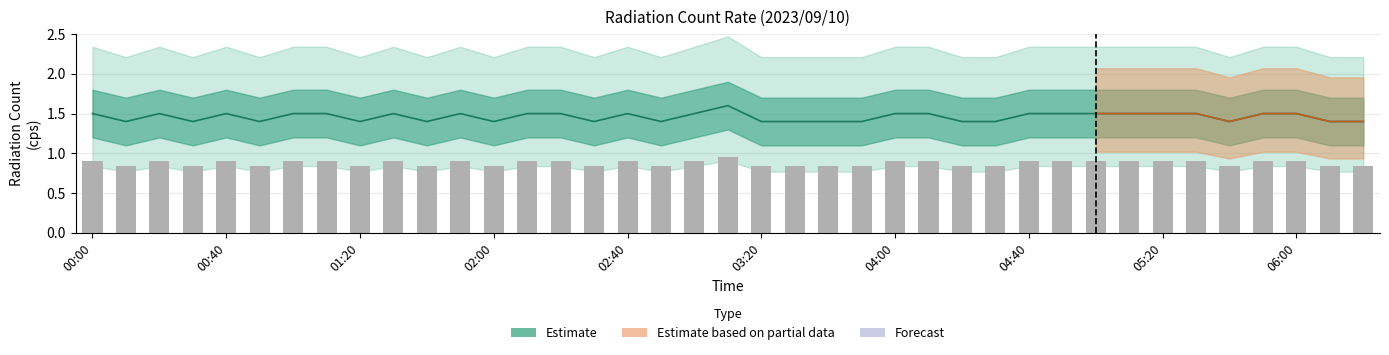

At which category is the sum across all series the highest?

03:10